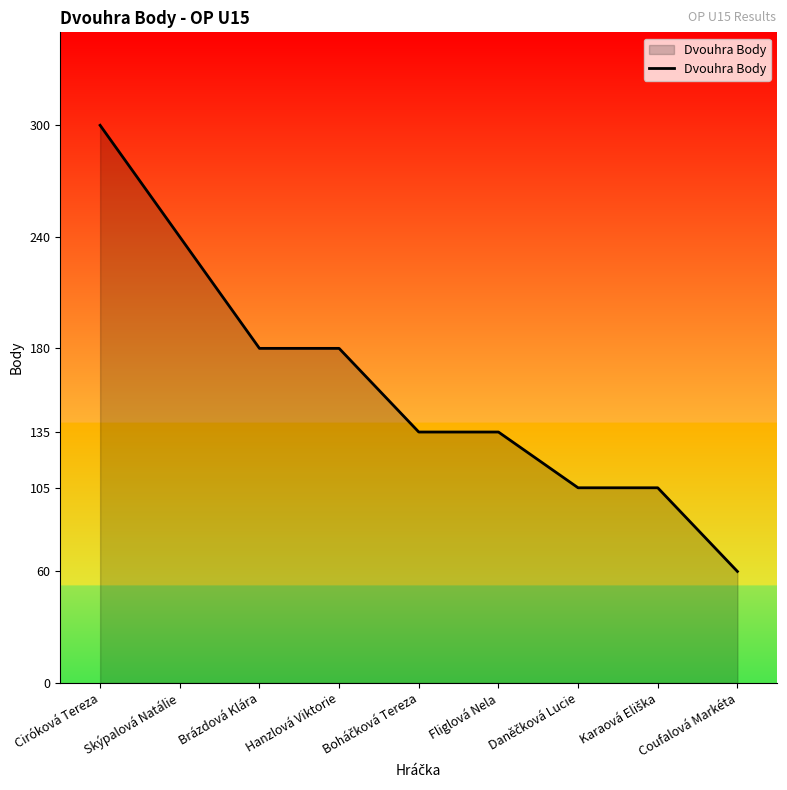

What is the maximum value shown in the chart?

300